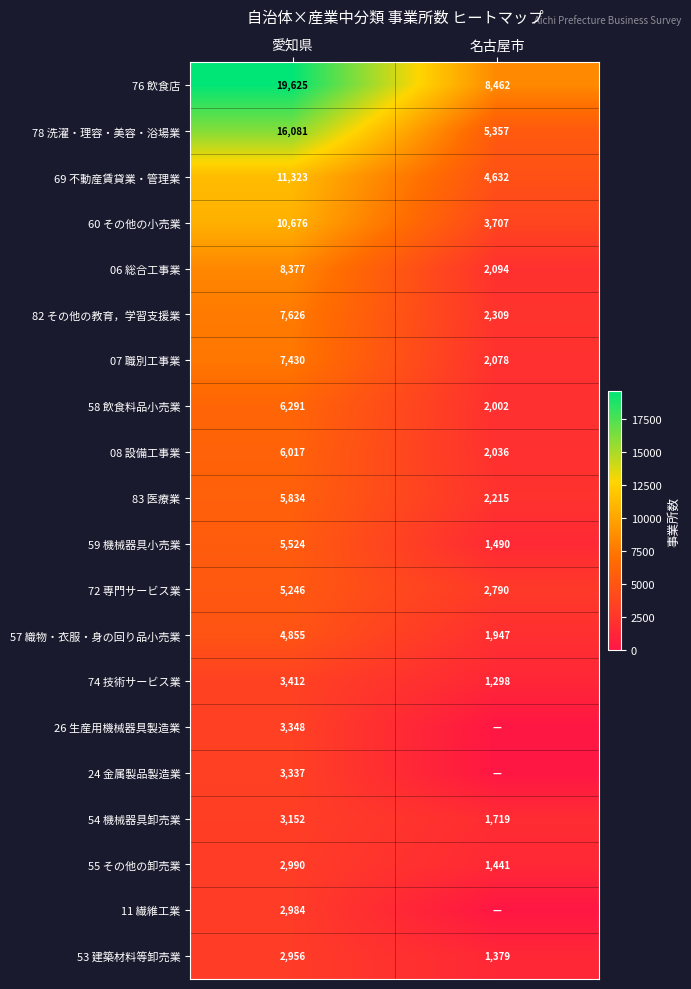

What is the spread (max minus min) of values at 愛知県?

16669